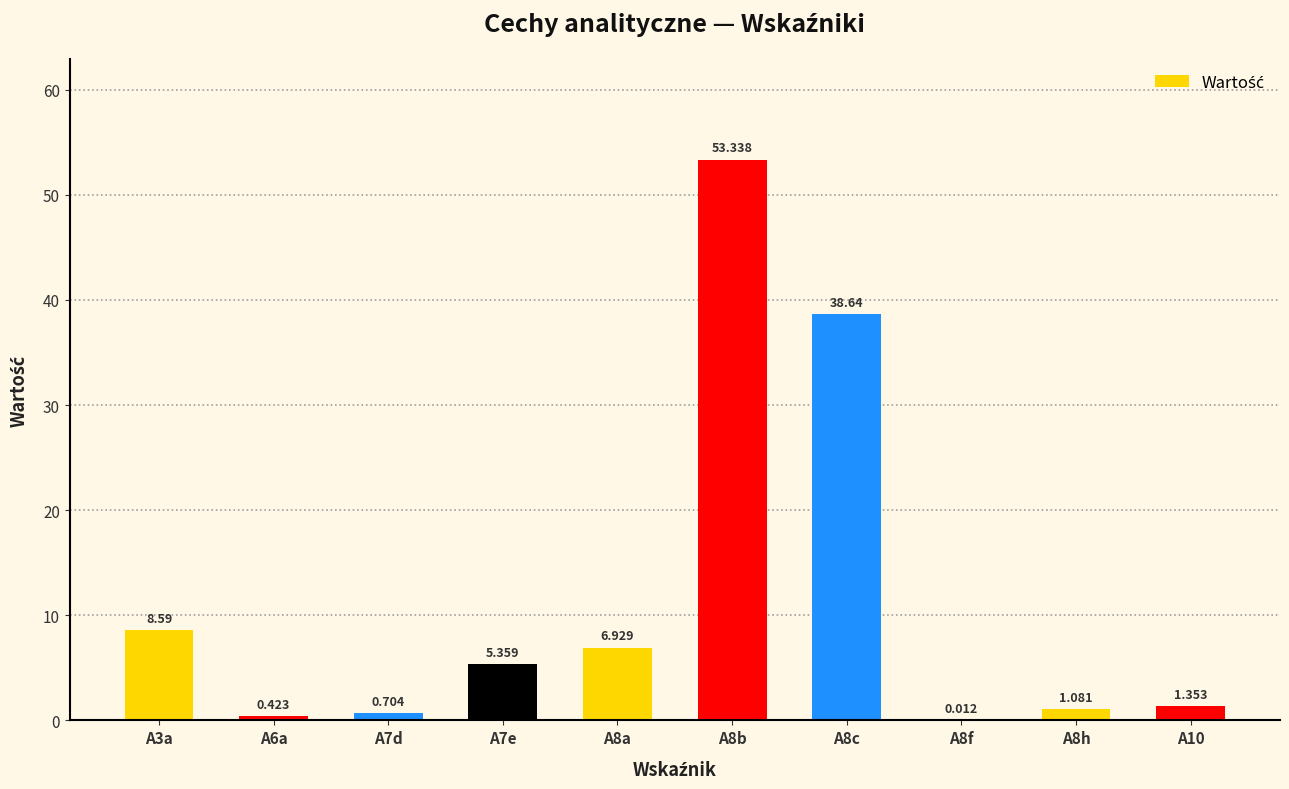

True or false: the data shows 2.0 at A10.

False